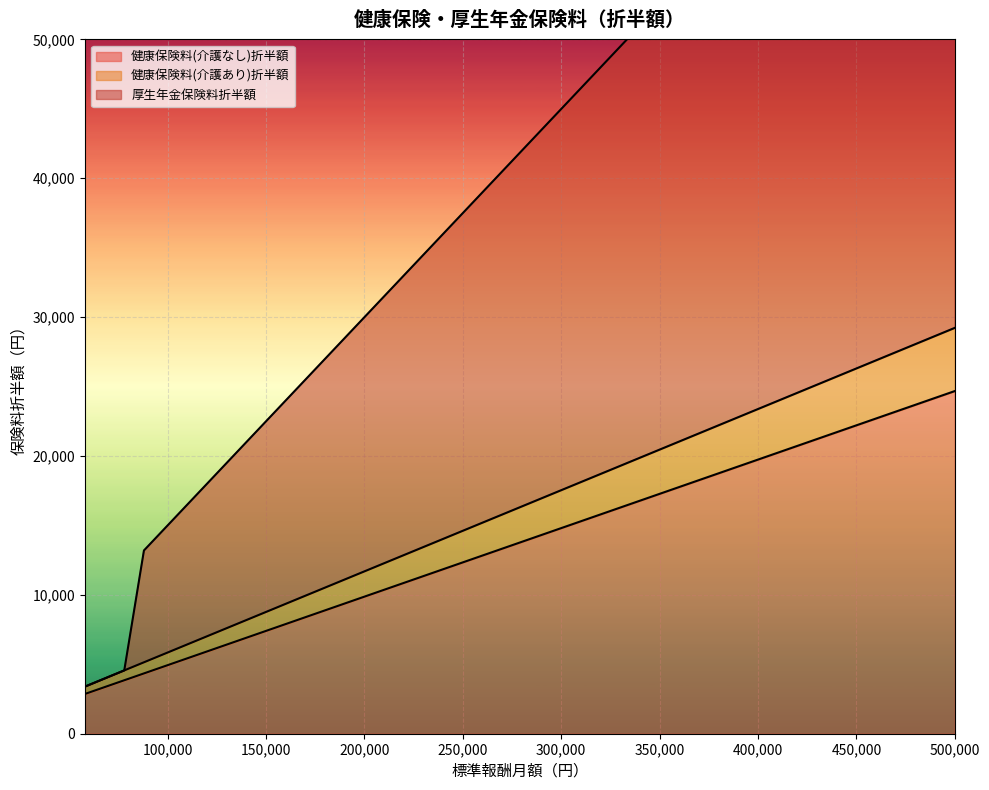

How many categories are shown in the chart?

30